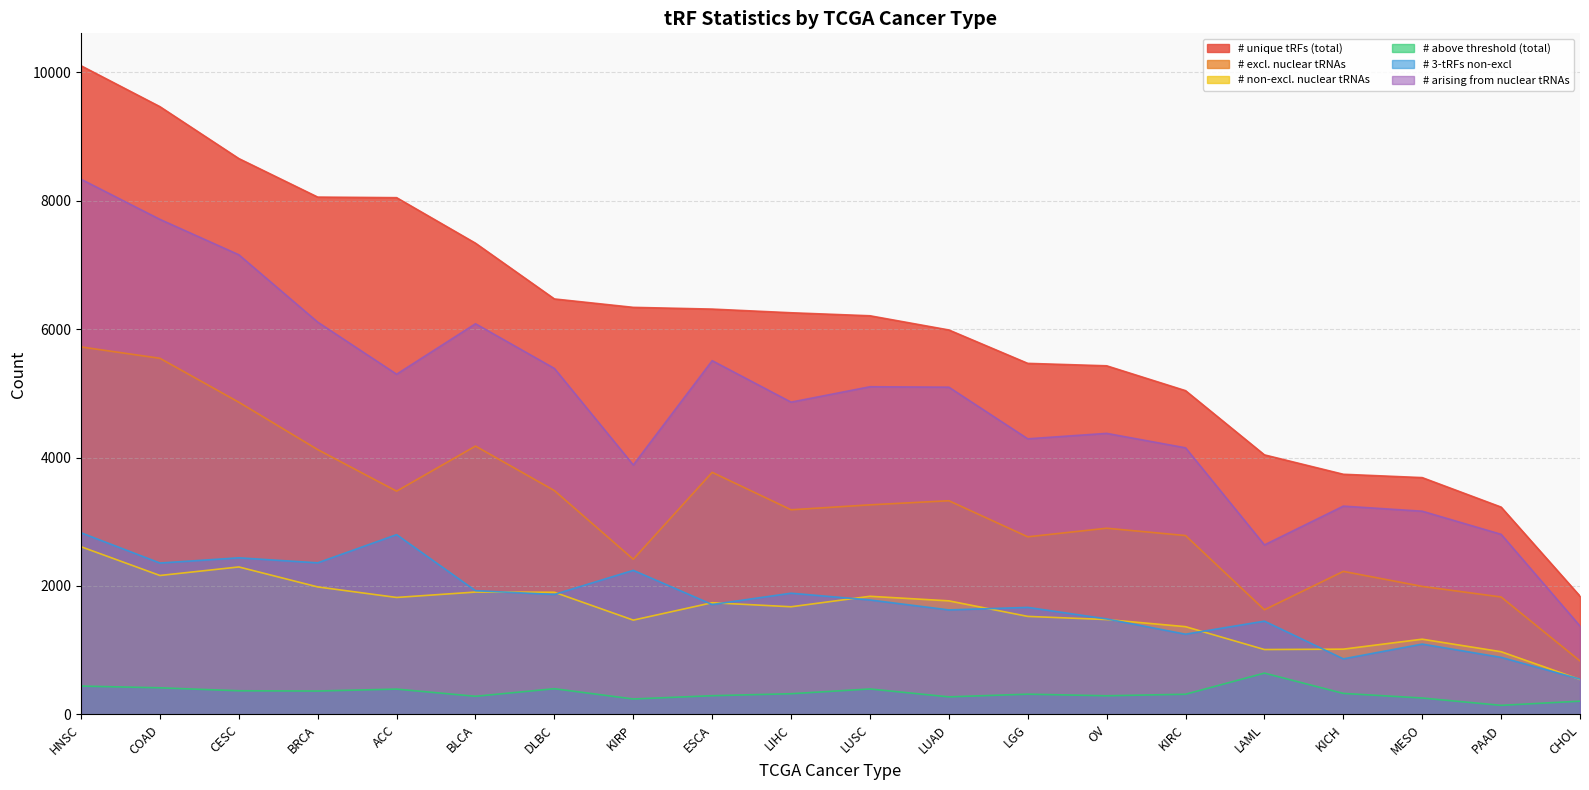

The value of # 3-tRFs non-excl at OV is 2253. True or false?

False